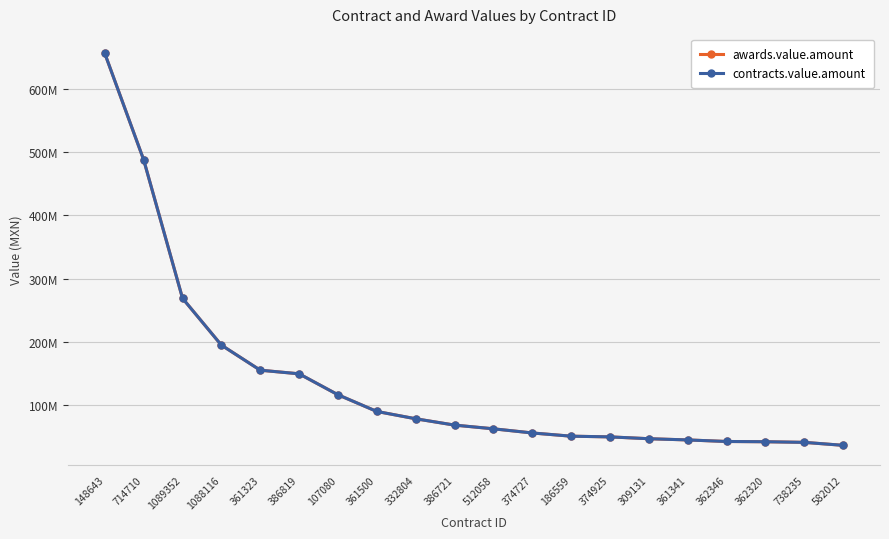

Rank the series at 361323 from lowest to highest value.

awards.value.amount, contracts.value.amount